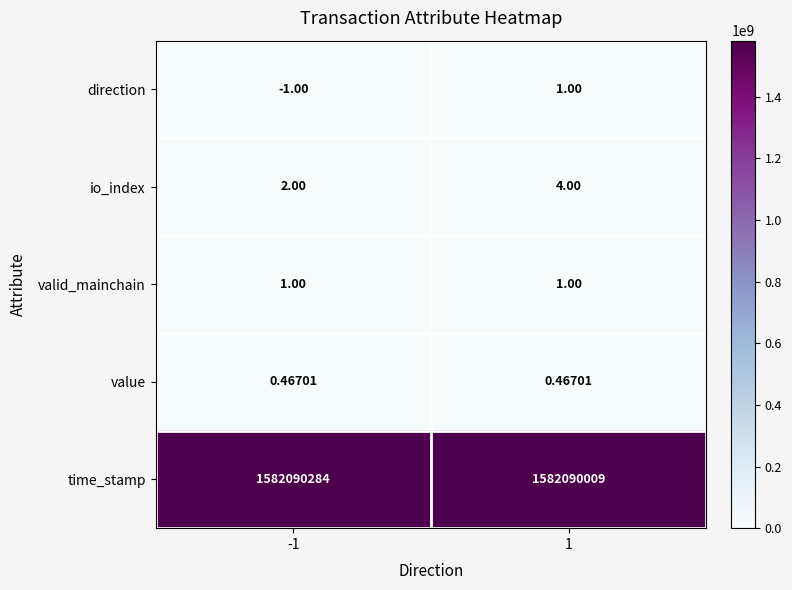

Which series has the widest spread of values?

time_stamp